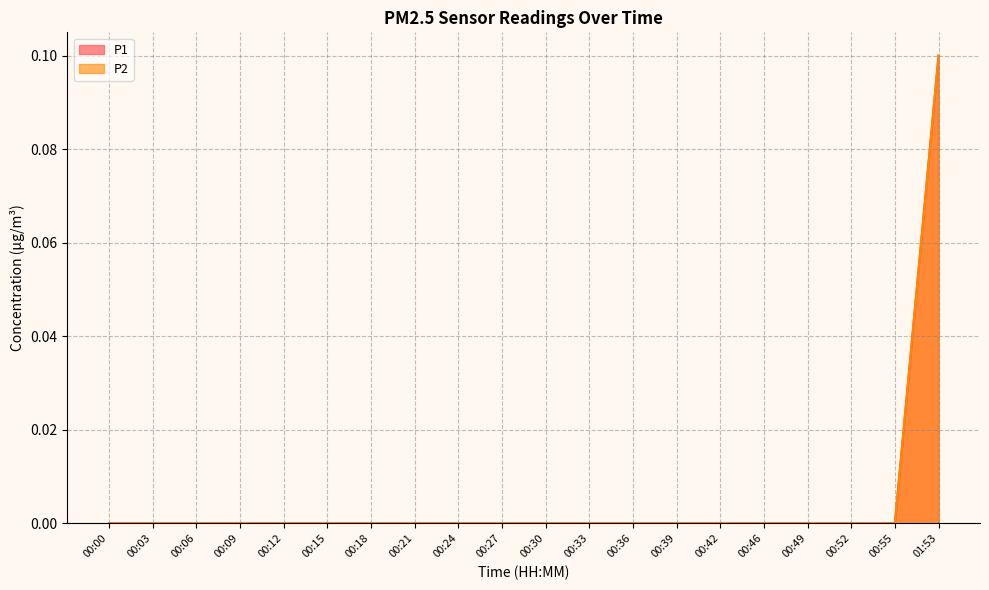

At which category is the sum across all series the highest?

01:53